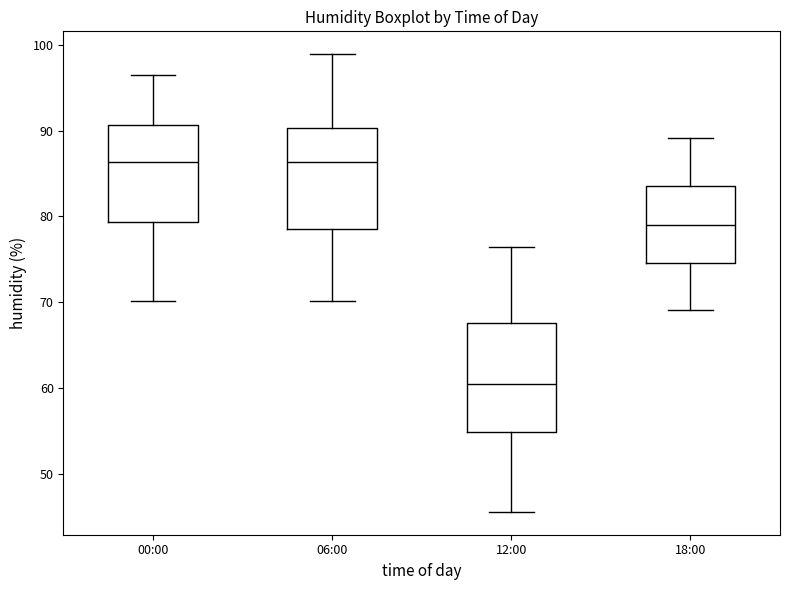

Reading left to right, read every box against the y-axis: the position of its median line, the range the box covers, and the ends of its whiskers. The values are not printed on the chart, so give them approximately, as read against the axis.

00:00: median 86, box 79 to 91, whiskers 70 to 97
06:00: median 86, box 79 to 90, whiskers 70 to 99
12:00: median 61, box 55 to 68, whiskers 46 to 77
18:00: median 79, box 75 to 84, whiskers 69 to 89